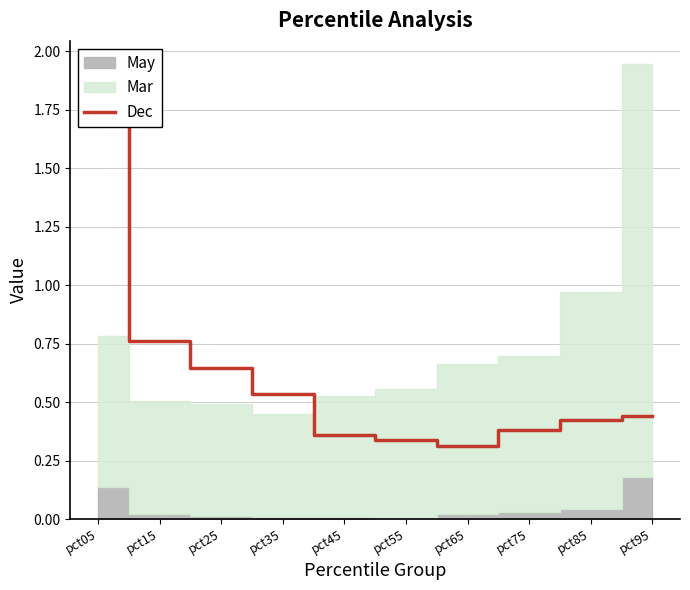

Reading left to right, extract all data points from this chart.

1.9	0.8	0.6	0.5	0.4	0.3	0.3	0.4	0.4	0.4